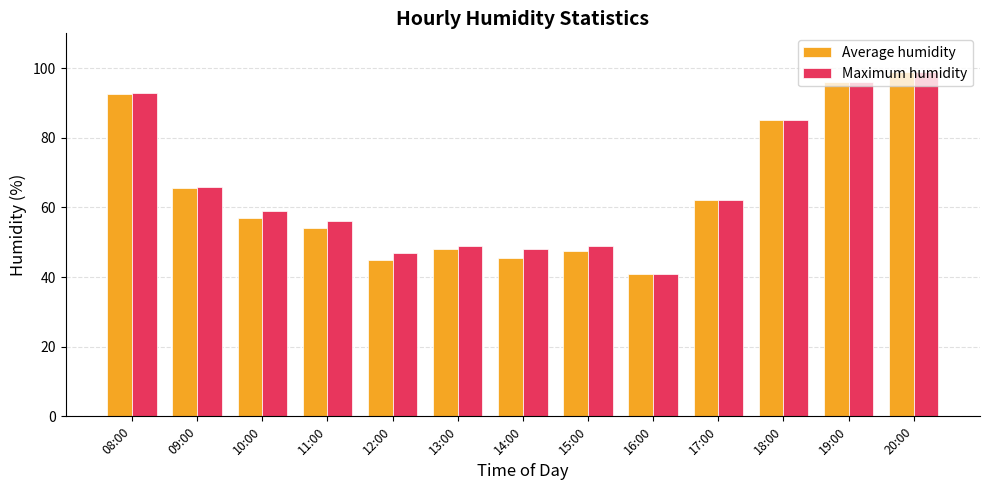

How many distinct data groups are displayed?

2